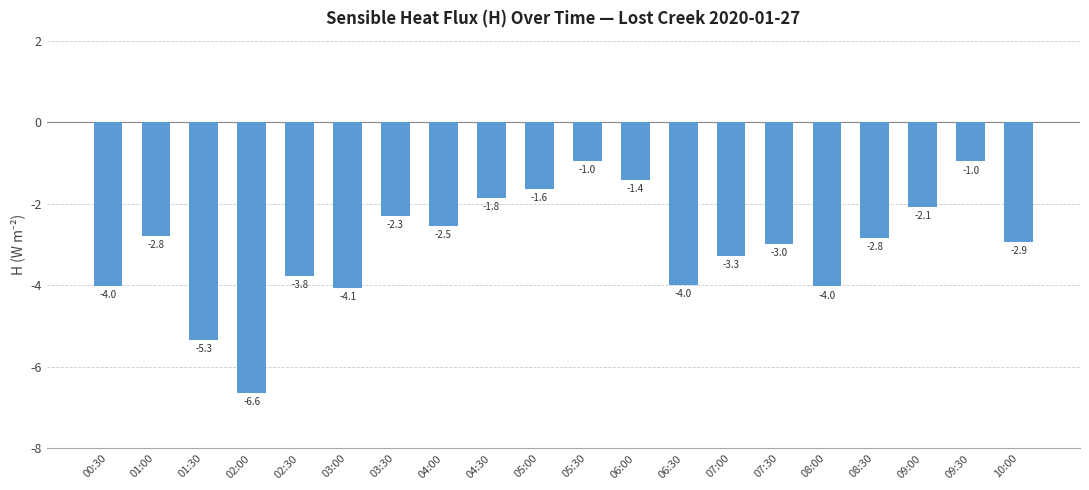

Which label corresponds to the smallest value in the chart?

02:00